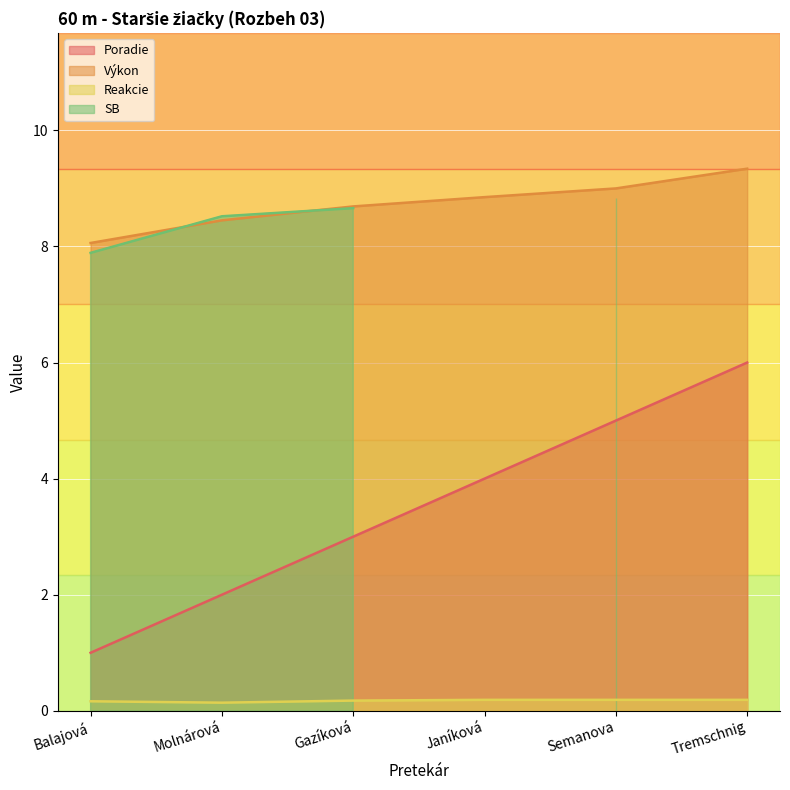

True or false: Poradie and Reakcie intersect in this chart.

False